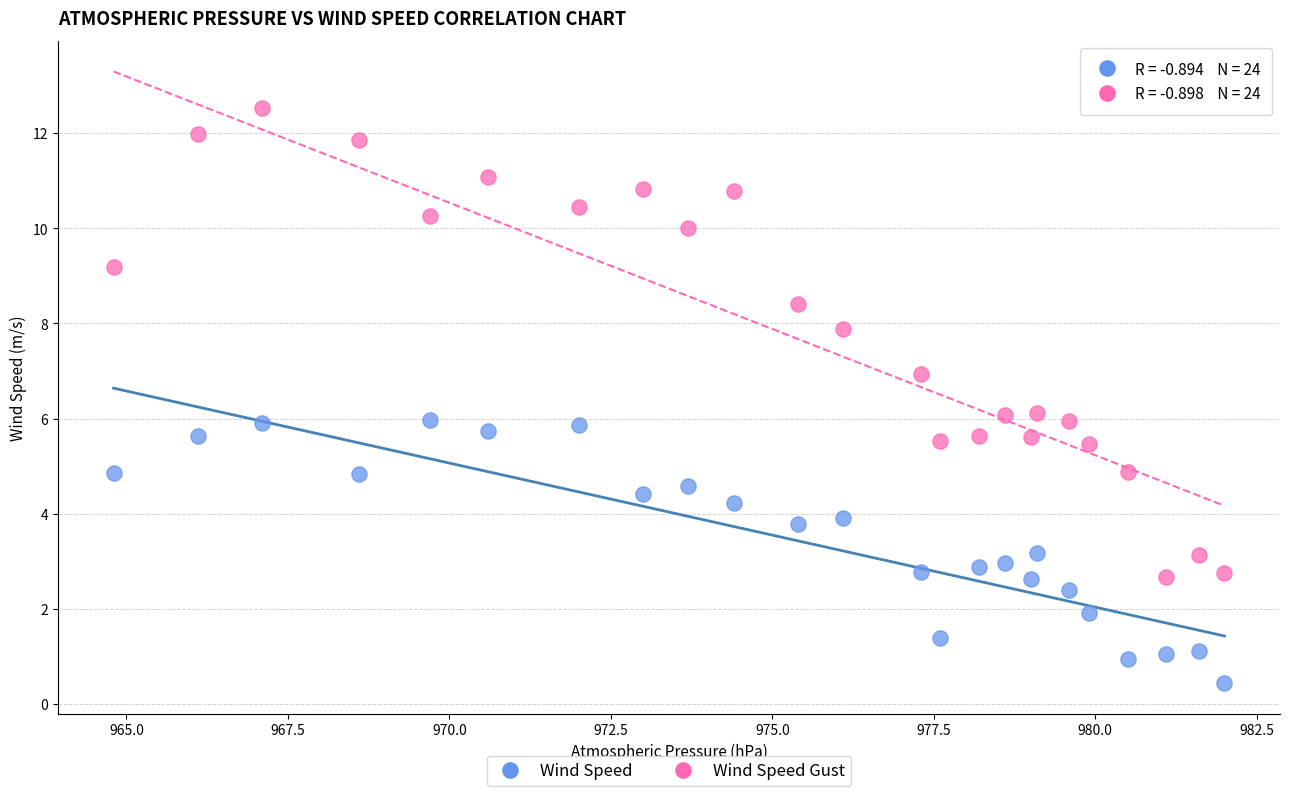

Which series has the largest Y range (max minus min)?

Wind Speed Gust